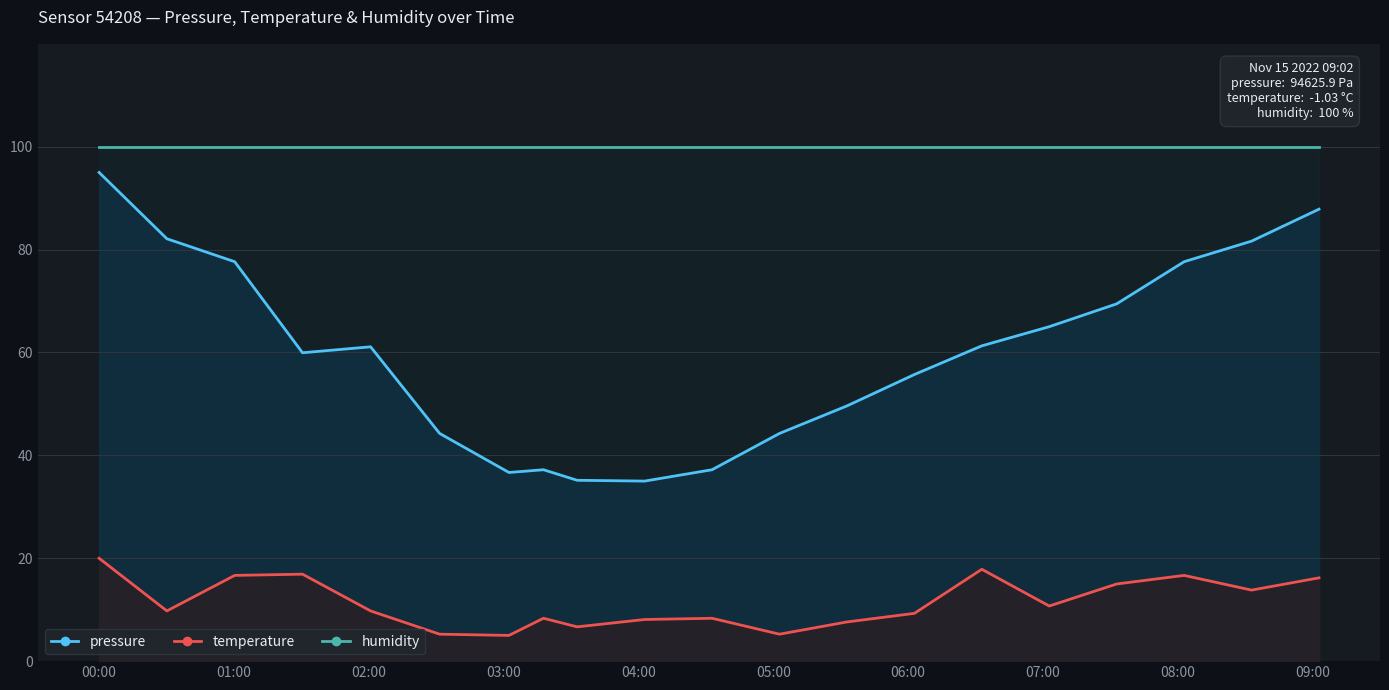

List the series in order of their overall mean, highest first.

humidity, pressure, temperature